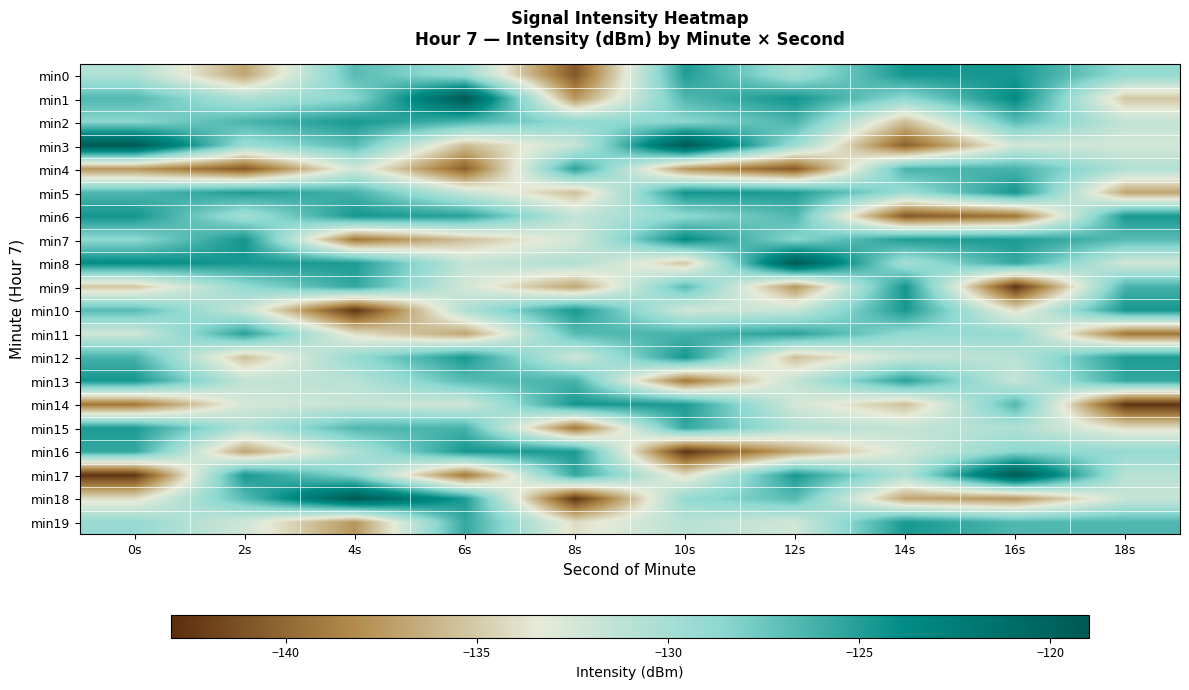

Which series changed the most between 0s and 16s?

min17